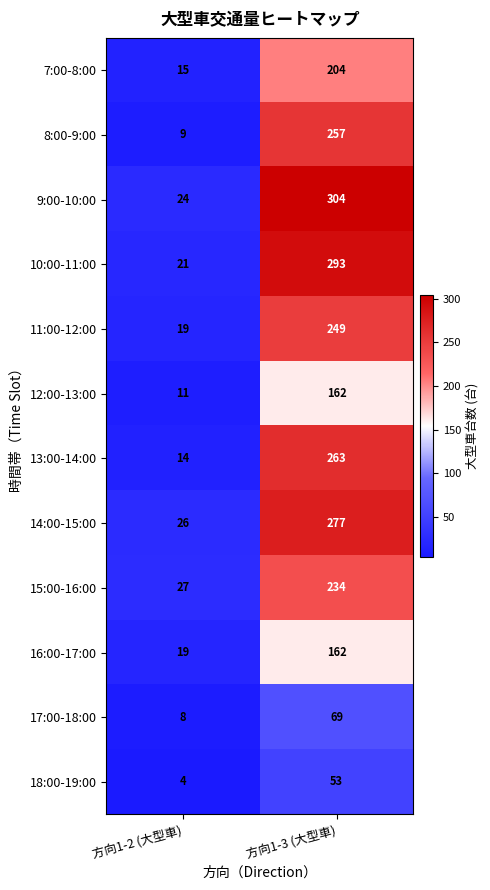

The 14:00-15:00 series shows 26 at 方向1-2 (大型車). True or false?

True